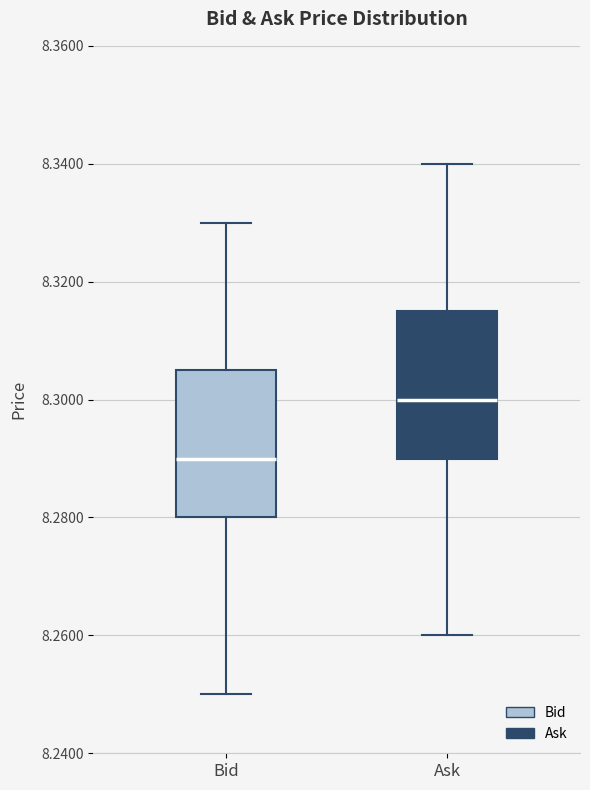

Reading left to right, read every box against the y-axis: the position of its median line, the range the box covers, and the ends of its whiskers. The values are not printed on the chart, so give them approximately, as read against the axis.

Bid: median 8.290, box 8.280 to 8.306, whiskers 8.250 to 8.330
Ask: median 8.300, box 8.290 to 8.316, whiskers 8.260 to 8.340